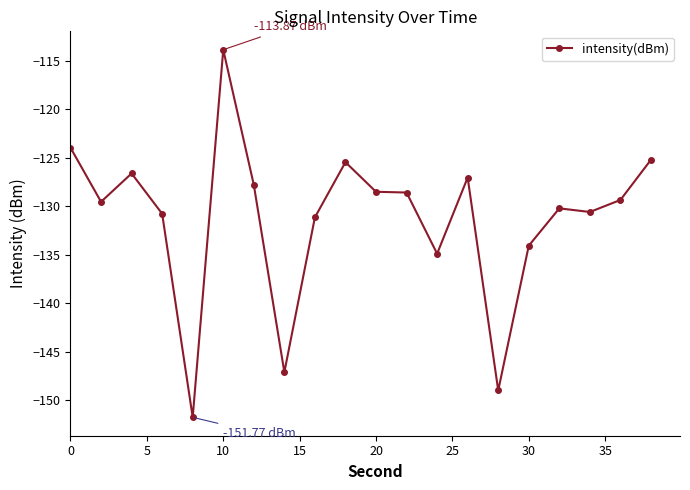

What is the difference between the second highest and second lowest values?

25.0